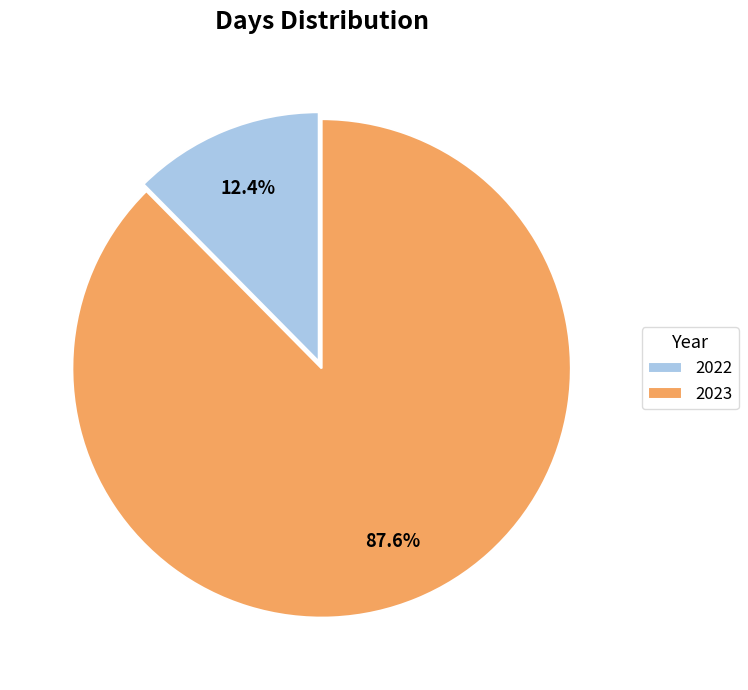

How many slices are in this pie chart?

2